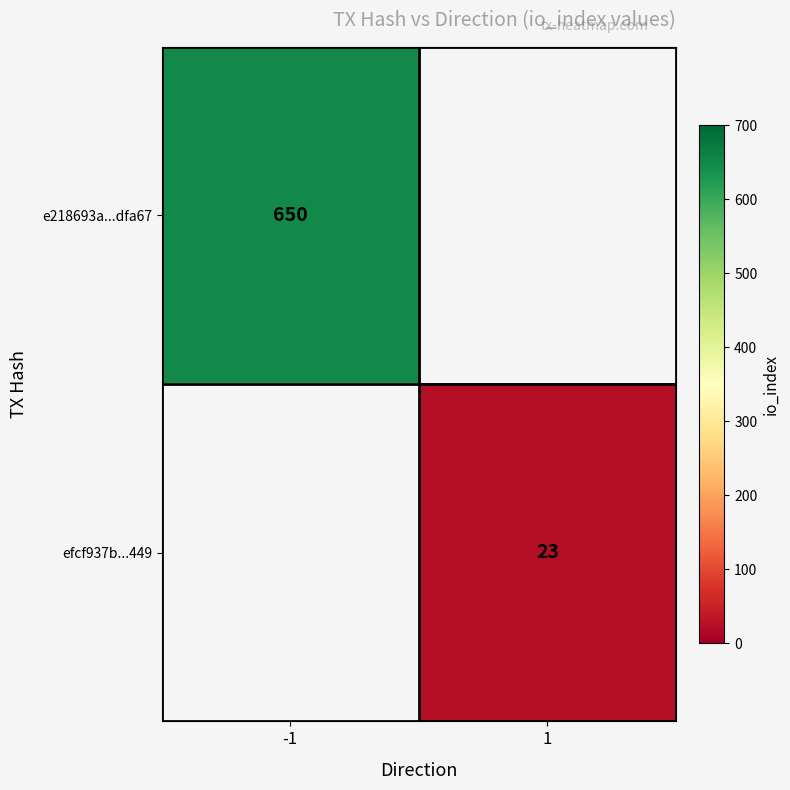

The value of e218693a...dfa67 at -1 is 1130. True or false?

False